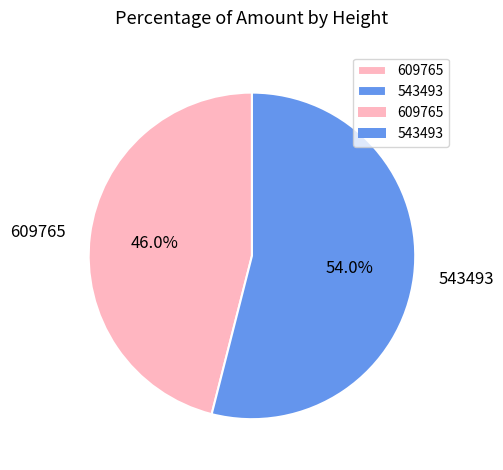

Rank the categories by value from lowest to highest.

609765, 543493